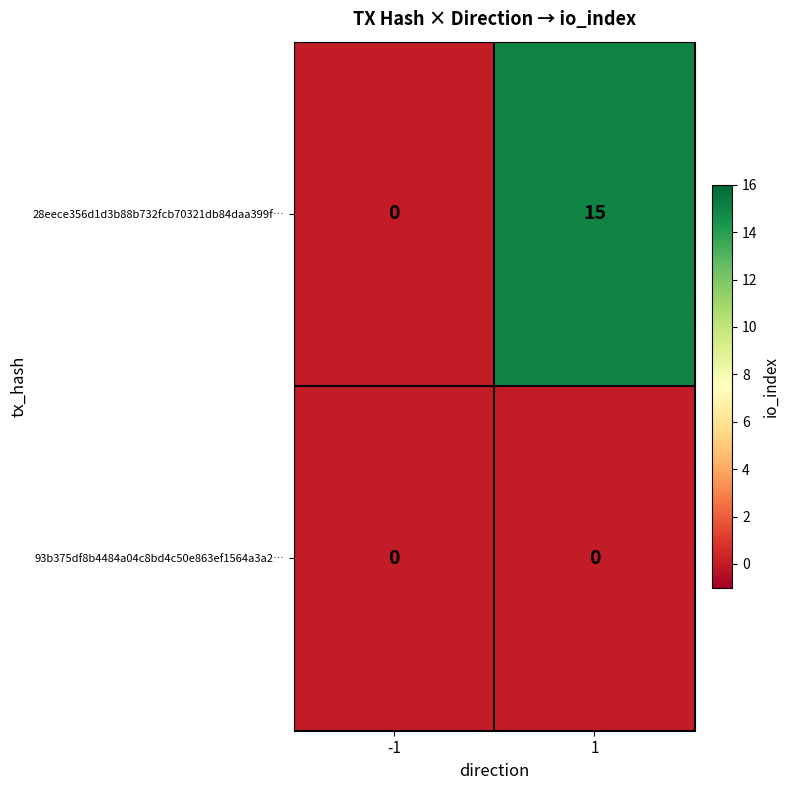

Which series changed the most between -1 and 1?

28eece356d1d3b88b732fcb70321db84daa399f…